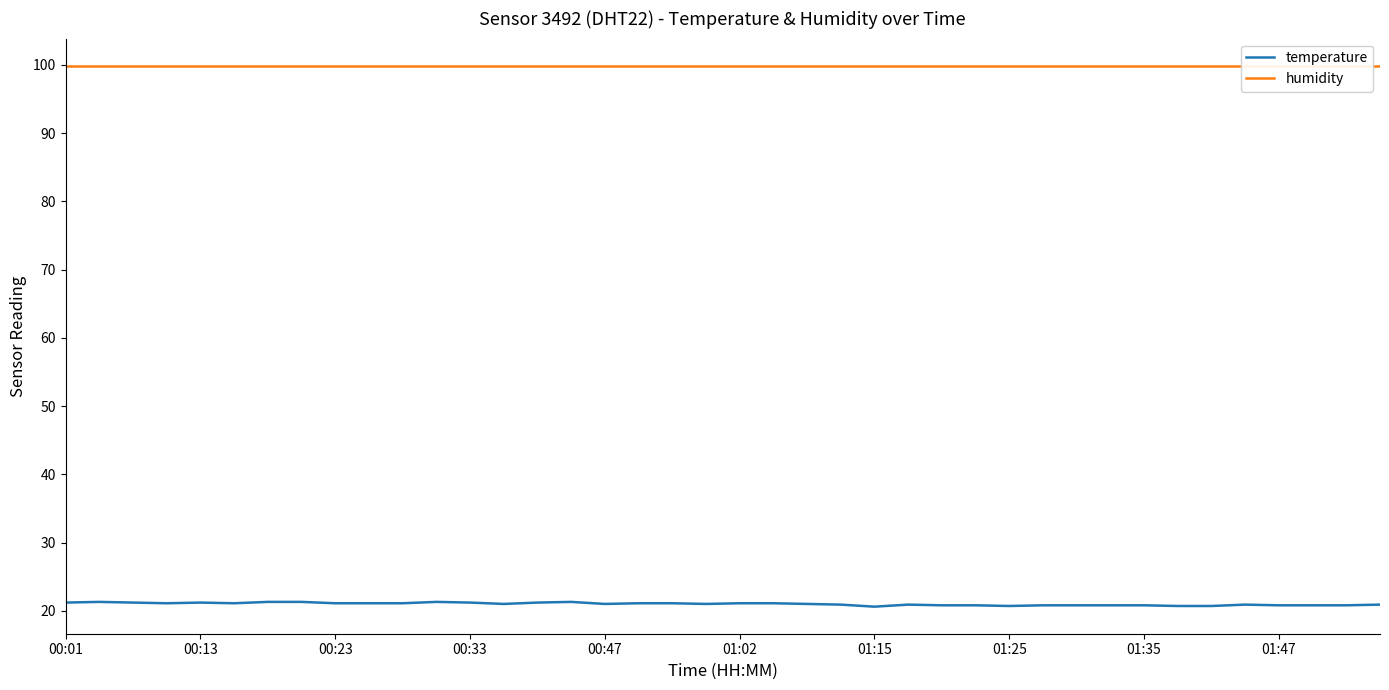

What is the value of the humidity point at the 27th from the left?

99.9